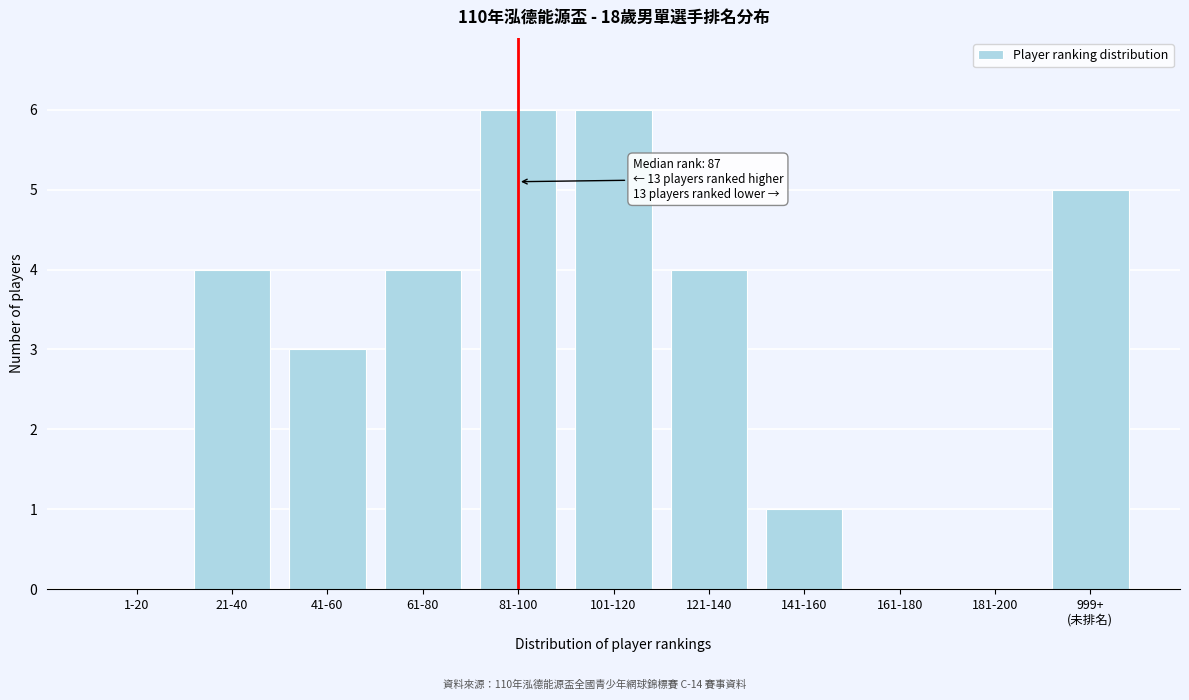

What is the change in value from 21-40 to 81-100?

+2